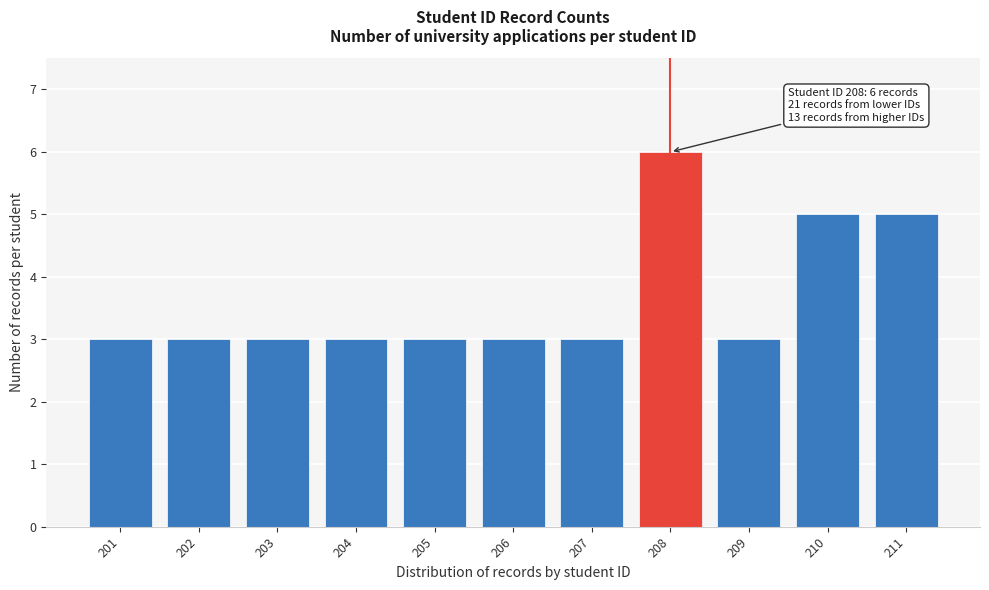

Reading right to left, list all the values displayed in this chart.

5	5	3	6	3	3	3	3	3	3	3